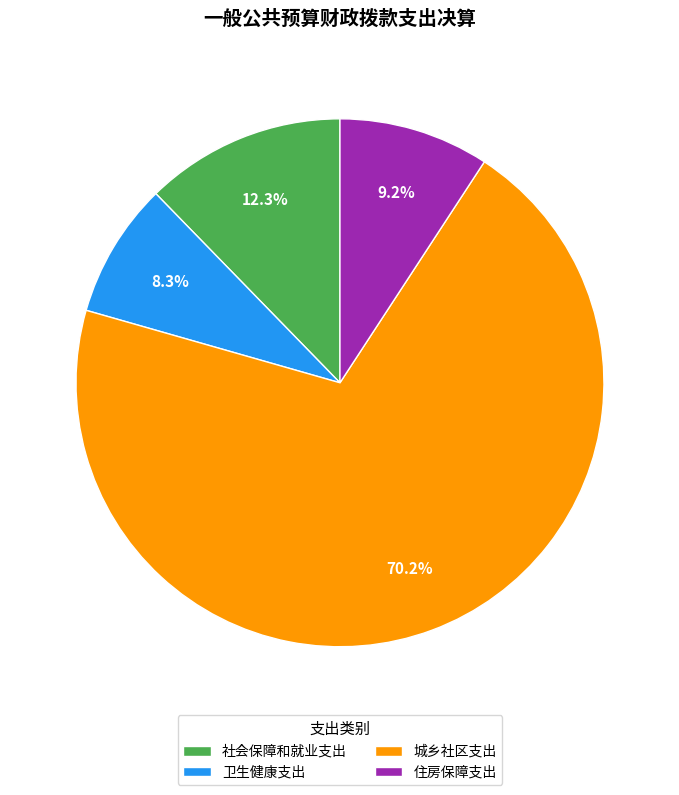

True or false: 城乡社区支出 accounts for 70% of the total.

True